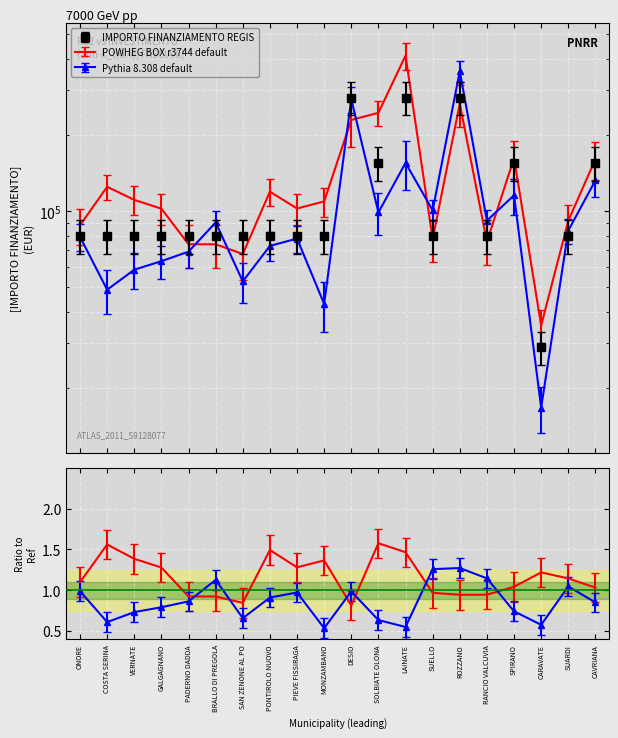

At which label does the data first exceed 67933?

ONORE